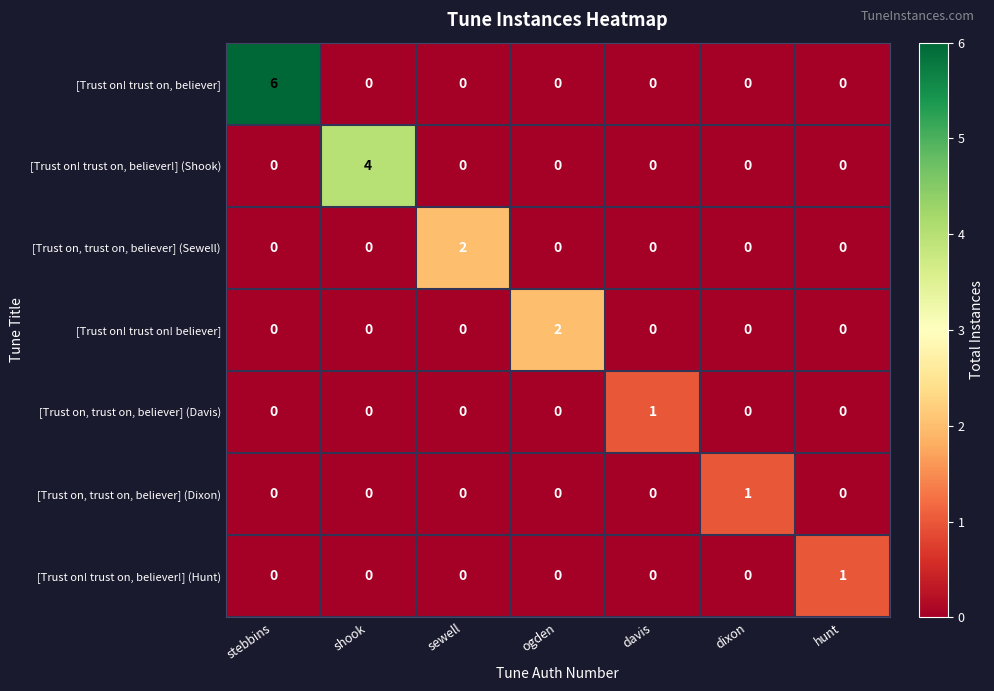

At how many categories does at least one series exceed 0?

7